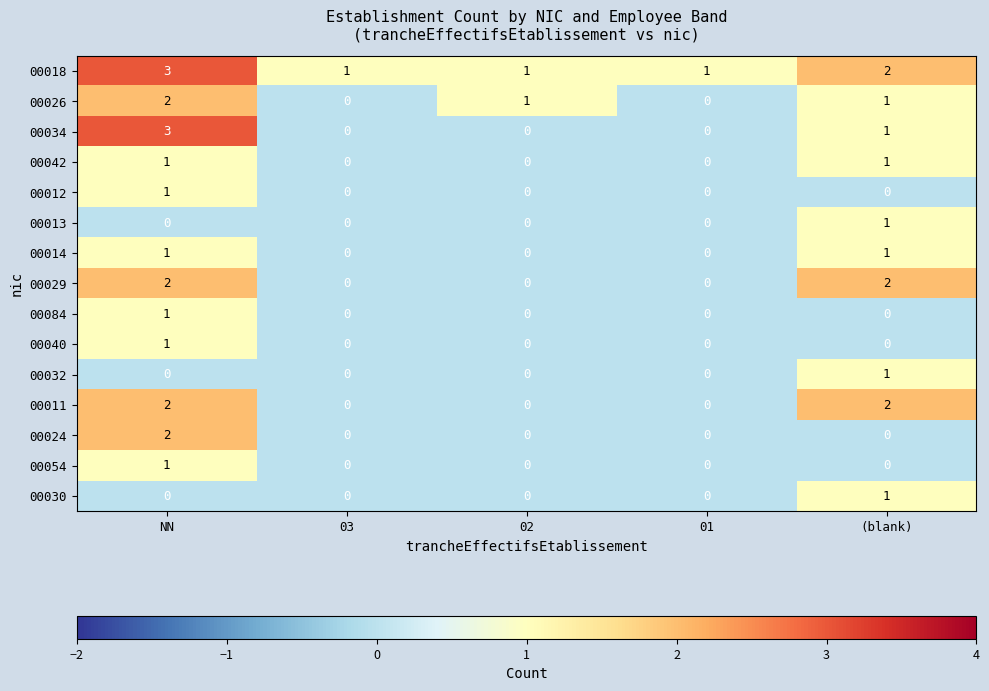

At which category is the sum across all series the highest?

NN